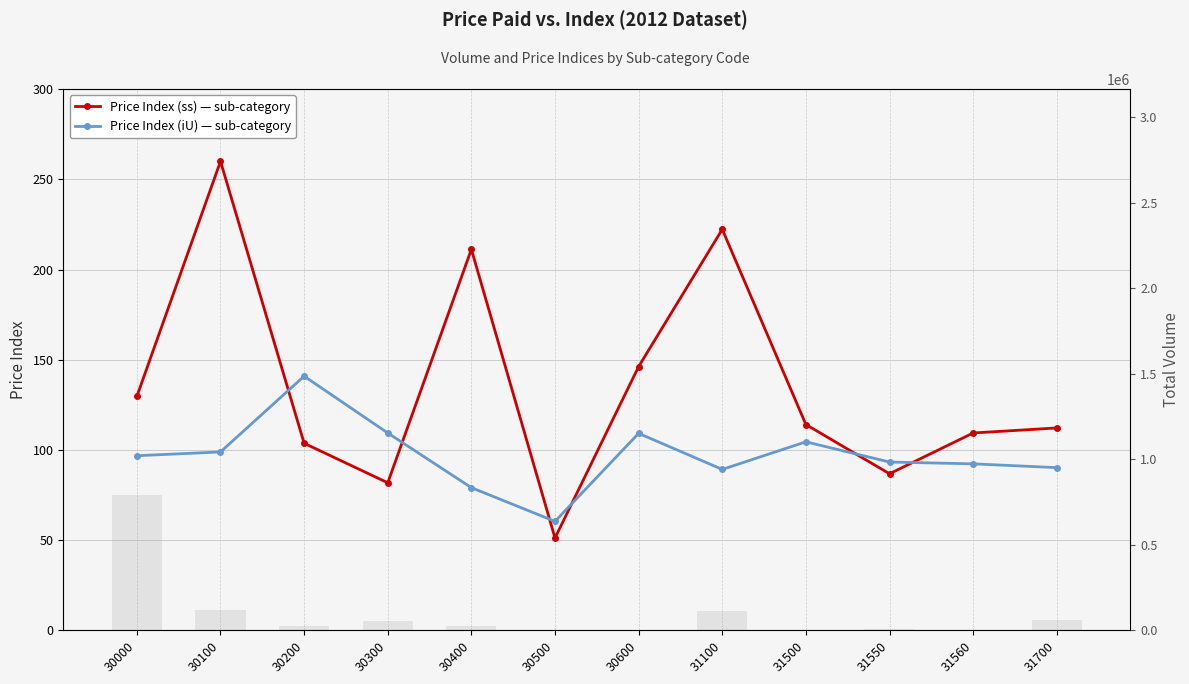

How many categories are shown in the chart?

12